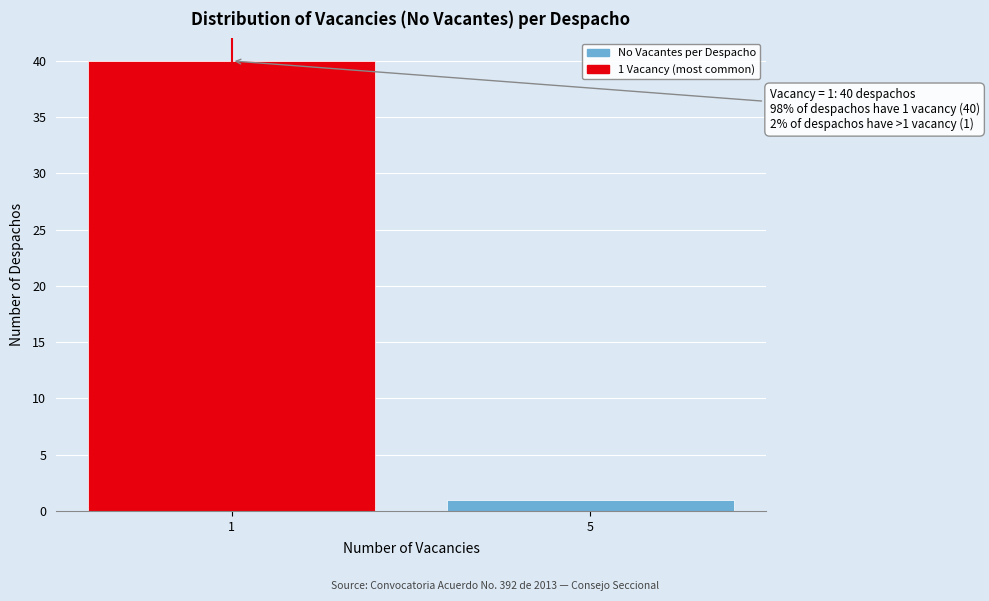

Reading left to right, list all the values displayed in this chart.

1=40	5=1